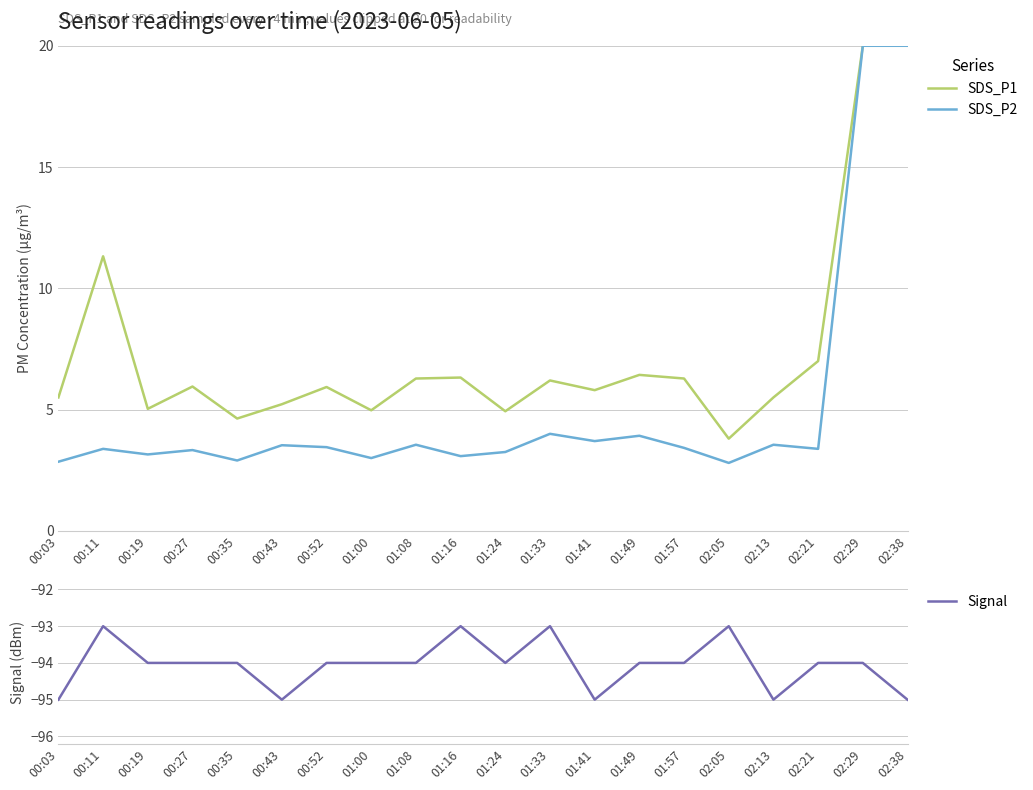

How many data points in SDS_P2 are less than 3?

3